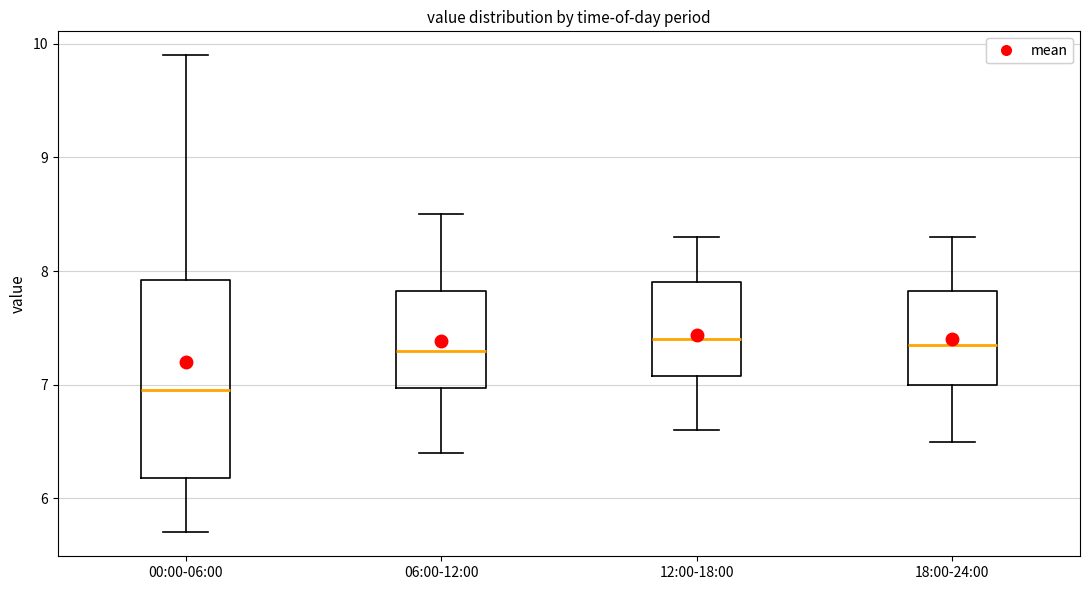

Comparing the boxes themselves (not the whiskers), which one is the tallest?

00:00-06:00